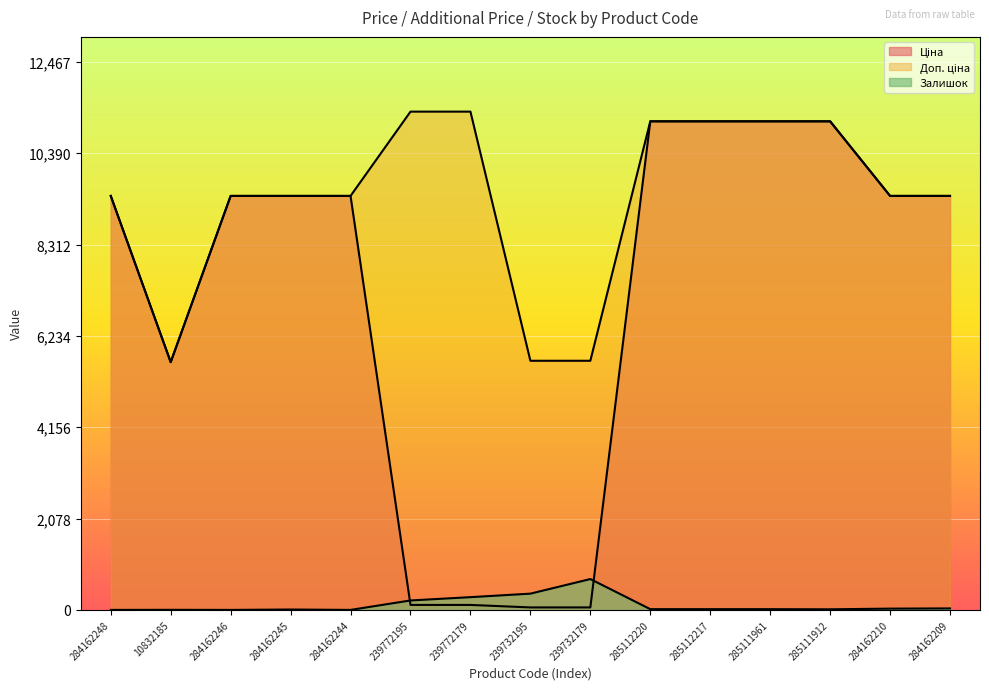

What is the minimum value for Доп. ціна?

5636.0